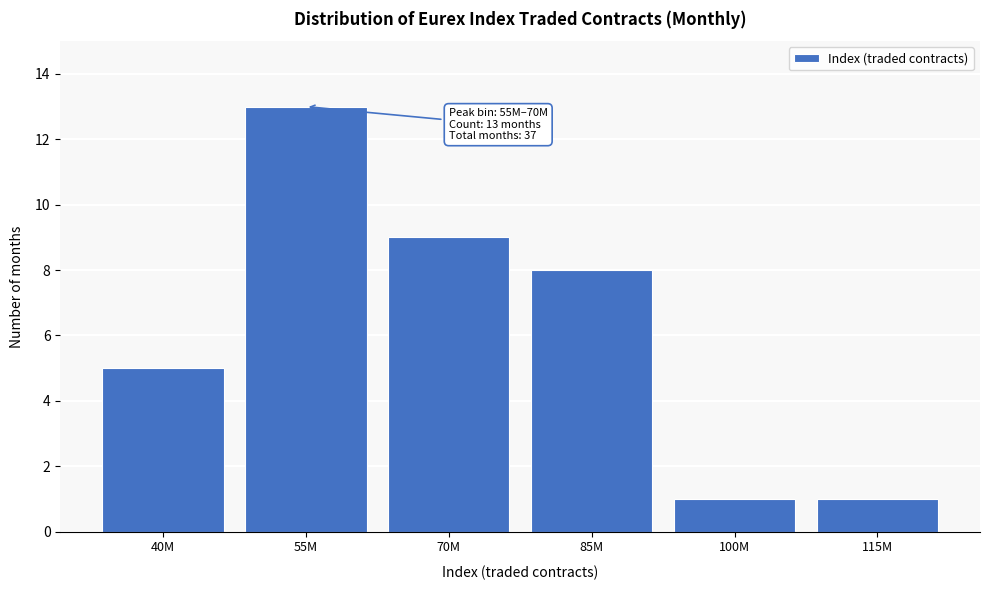

Reading right to left, what are all the values shown in this chart?

115M=1	100M=1	85M=8	70M=9	55M=13	40M=5